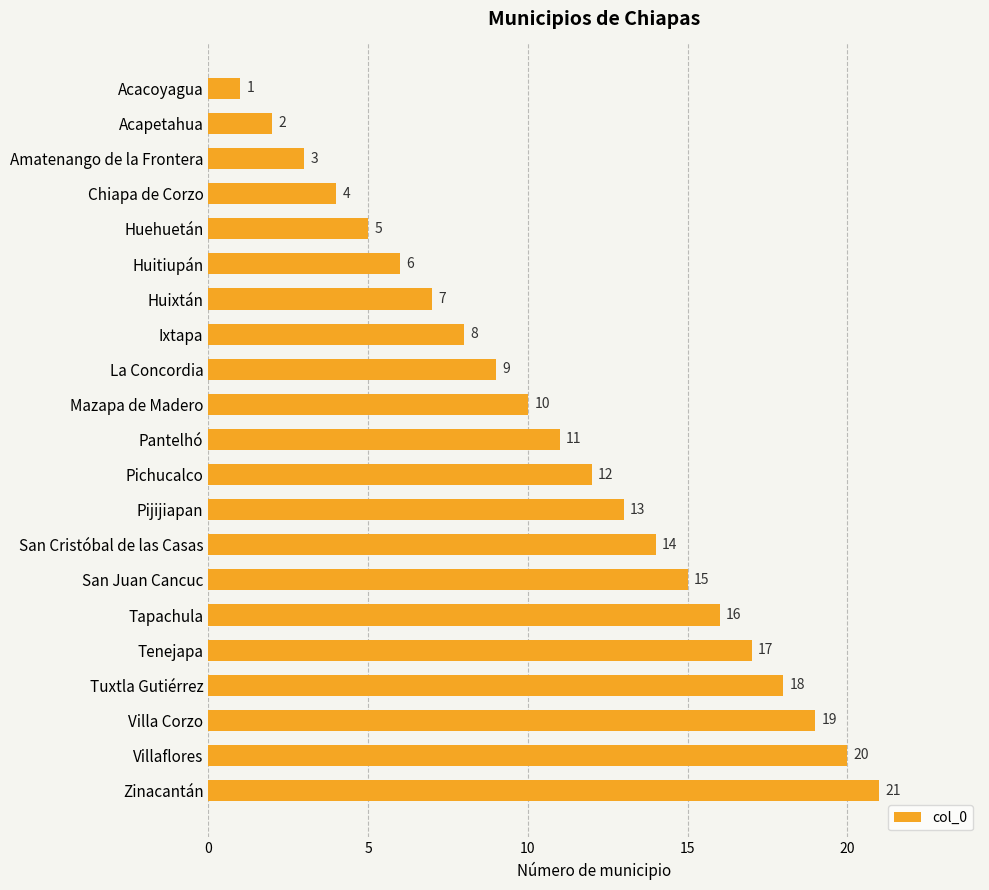

Rank the categories by value from lowest to highest.

Acacoyagua, Acapetahua, Amatenango de la Frontera, Chiapa de Corzo, Huehuetán, Huitiupán, Huixtán, Ixtapa, La Concordia, Mazapa de Madero, Pantelhó, Pichucalco, Pijijiapan, San Cristóbal de las Casas, San Juan Cancuc, Tapachula, Tenejapa, Tuxtla Gutiérrez, Villa Corzo, Villaflores, Zinacantán